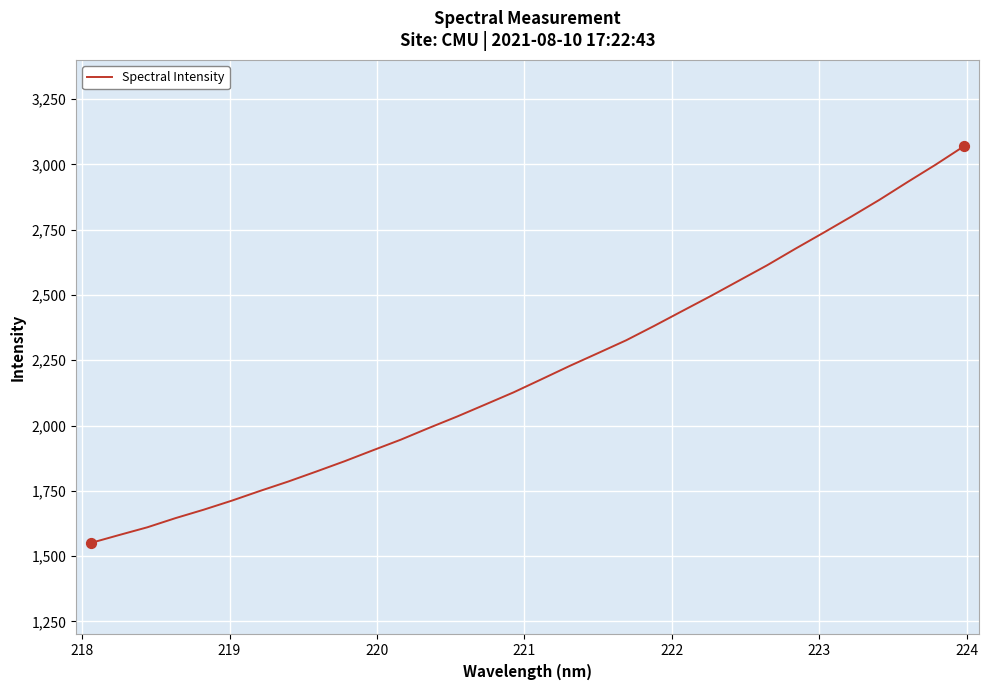

What is the difference between the maximum and minimum values?

1518.6